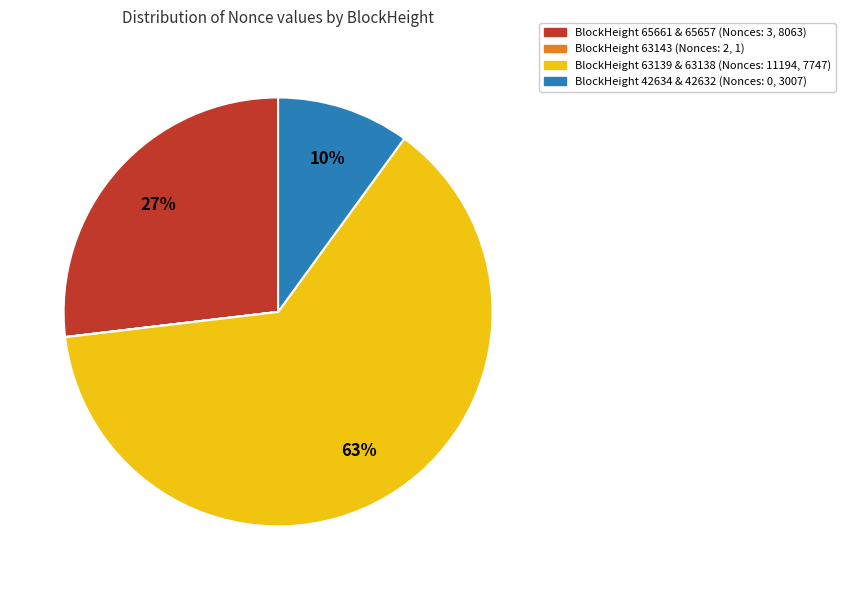

Combined, do BlockHeight 63139 & 63138 (Nonces: 11194, 7747) and BlockHeight 65661 & 65657 (Nonces: 3, 8063) account for over 50%?

Yes